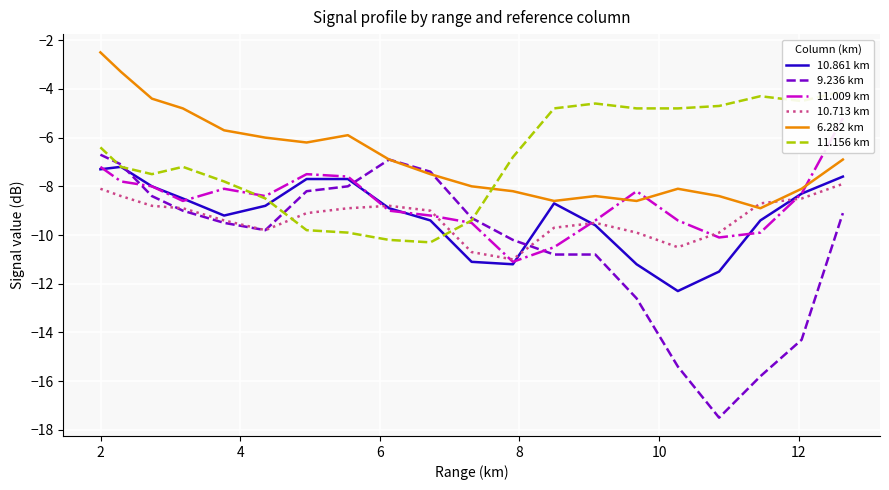

What is the lowest value of the 9.236 km series?

-17.5